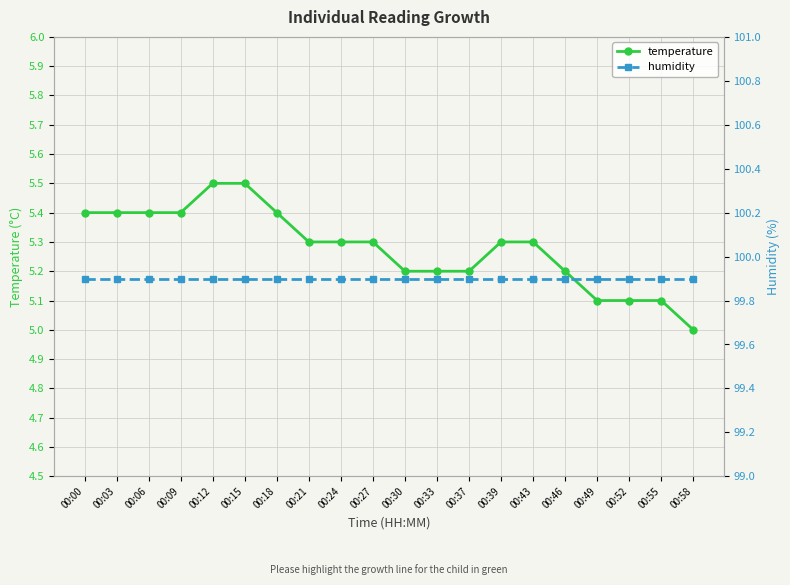

Between 00:27 and 00:06, which is larger?

00:06